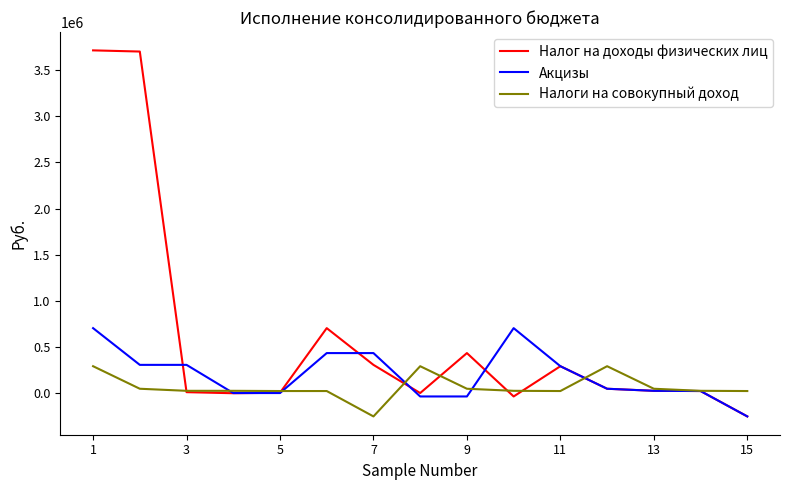

What is the minimum value for Акцизы?

-252661.5